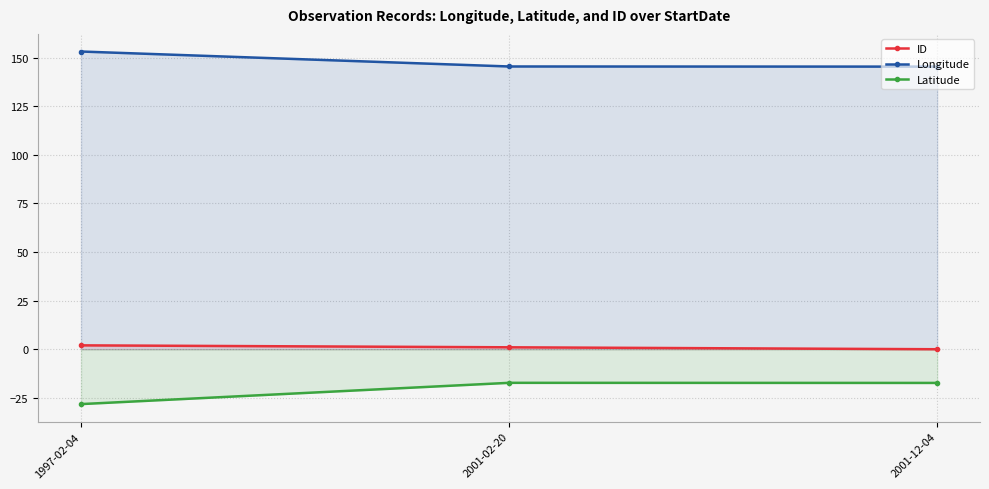

At how many categories does at least one series exceed 122?

3